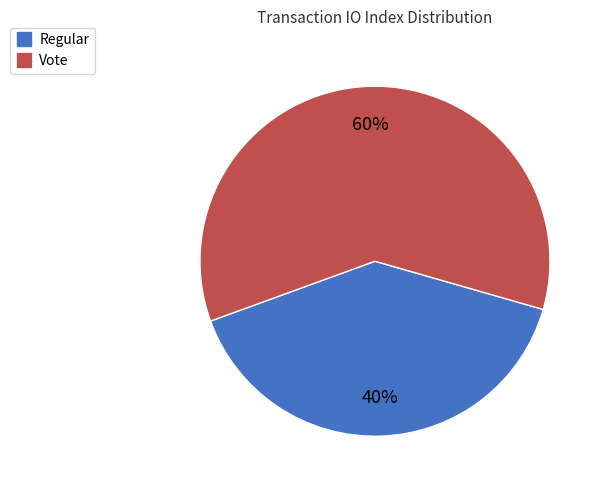

Which slice is the smallest?

Regular